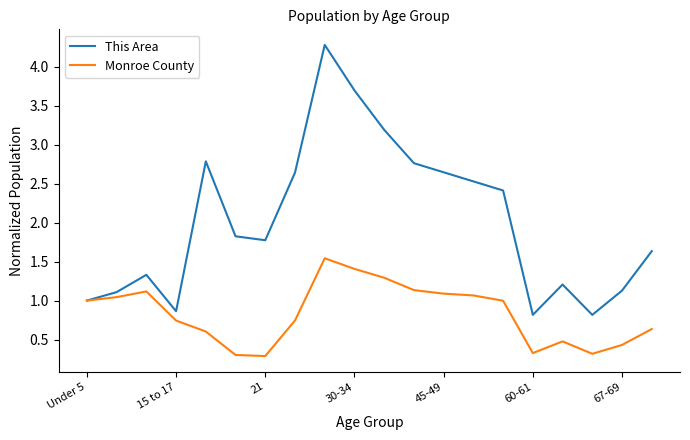

What is the minimum value for Monroe County?

0.3